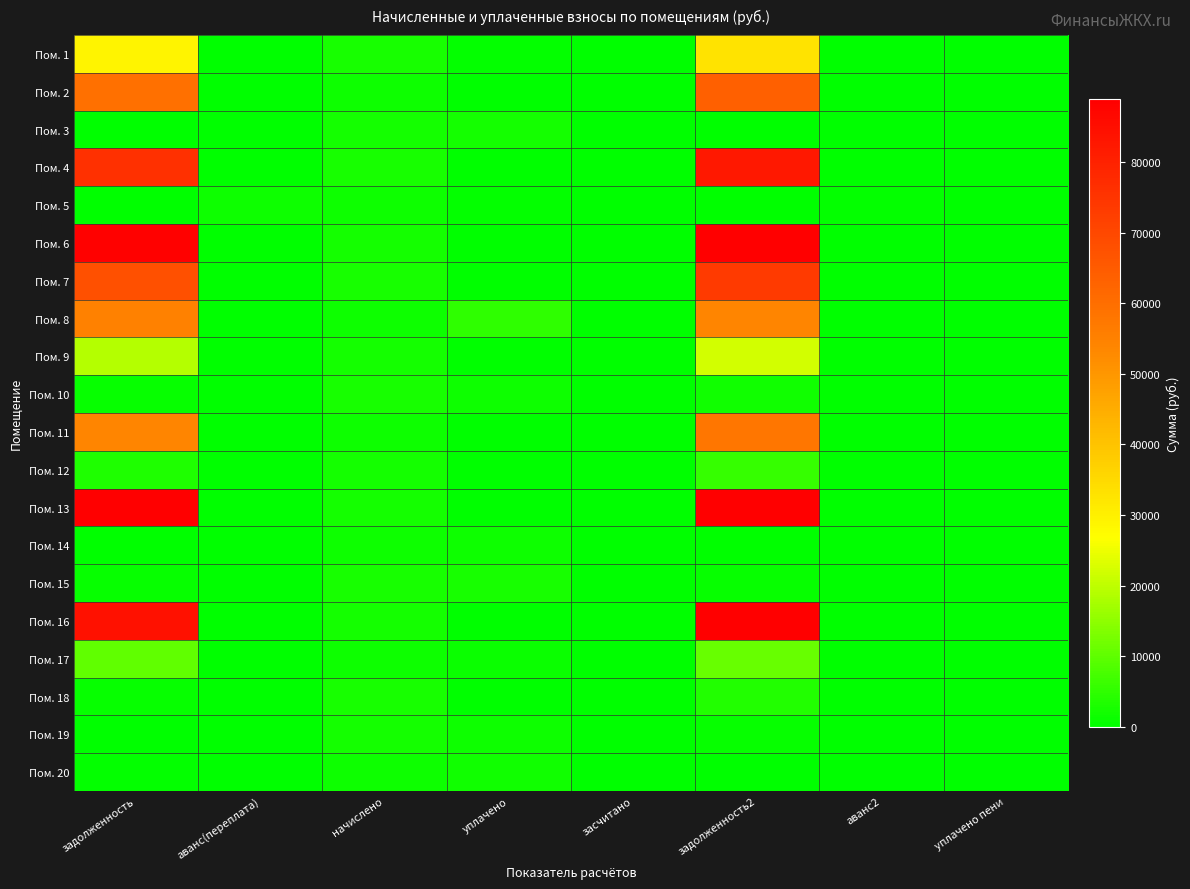

Reading left to right, extract all data points from this chart.

Пом. 1: задолженность=29047.7	аванс(переплата)=0.0	начислено=2636.6	уплачено=400.0	засчитано=0.0	задолженность2=32694.2	аванс2=0.0	уплачено пени=0.0
Пом. 2: задолженность=59431.1	аванс(переплата)=0.0	начислено=1458.8	уплачено=0.0	засчитано=0.0	задолженность2=63647.2	аванс2=0.0	уплачено пени=0.0
Пом. 3: задолженность=0.0	аванс(переплата)=0.3	начислено=2174.7	уплачено=2174.4	засчитано=0.0	задолженность2=0.0	аванс2=0.0	уплачено пени=0.0
Пом. 4: задолженность=76106.0	аванс(переплата)=0.0	начислено=2652.0	уплачено=0.0	засчитано=0.0	задолженность2=82473.8	аванс2=0.0	уплачено пени=0.0
Пом. 5: задолженность=0.0	аванс(переплата)=1401.5	начислено=1462.6	уплачено=600.0	засчитано=0.0	задолженность2=0.0	аванс2=538.9	уплачено пени=0.0
Пом. 6: задолженность=88284.4	аванс(переплата)=0.0	начислено=2167.0	уплачено=0.0	засчитано=0.0	задолженность2=94547.3	аванс2=0.0	уплачено пени=0.0
Пом. 7: задолженность=67773.7	аванс(переплата)=0.0	начислено=2678.9	уплачено=300.0	засчитано=0.0	задолженность2=73372.6	аванс2=0.0	уплачено пени=0.0
Пом. 8: задолженность=55211.1	аванс(переплата)=0.0	начислено=1454.9	уплачено=5000.0	засчитано=0.0	задолженность2=54041.5	аванс2=0.0	уплачено пени=0.0
Пом. 9: задолженность=18886.7	аванс(переплата)=0.0	начислено=2170.8	уплачено=0.0	засчитано=0.0	задолженность2=21980.1	аванс2=0.0	уплачено пени=0.0
Пом. 10: задолженность=828.8	аванс(переплата)=0.0	начислено=2667.4	уплачено=1718.0	засчитано=0.0	задолженность2=1778.2	аванс2=0.0	уплачено пени=0.0
Пом. 11: задолженность=53991.1	аванс(переплата)=0.0	начислено=1458.8	уплачено=0.0	засчитано=0.0	задолженность2=57772.4	аванс2=0.0	уплачено пени=0.0
Пом. 12: задолженность=3356.3	аванс(переплата)=0.0	начислено=2147.7	уплачено=0.0	засчитано=0.0	задолженность2=5675.0	аванс2=0.0	уплачено пени=0.0
Пом. 13: задолженность=89225.1	аванс(переплата)=0.0	начислено=2190.1	уплачено=0.0	засчитано=0.0	задолженность2=95554.8	аванс2=0.0	уплачено пени=0.0
Пом. 14: задолженность=0.0	аванс(переплата)=0.0	начислено=1443.4	уплачено=1443.4	засчитано=0.0	задолженность2=0.0	аванс2=0.0	уплачено пени=0.0
Пом. 15: задолженность=824.0	аванс(переплата)=0.0	начислено=2652.0	уплачено=2592.0	засчитано=0.0	задолженность2=884.0	аванс2=0.0	уплачено пени=0.0
Пом. 16: задолженность=84361.4	аванс(переплата)=0.0	начислено=2197.8	уплачено=0.0	засчитано=0.0	задолженность2=90504.5	аванс2=0.0	уплачено пени=0.0
Пом. 17: задолженность=10260.9	аванс(переплата)=0.0	начислено=1454.9	уплачено=1185.0	засчитано=0.0	задолженность2=10984.1	аванс2=0.0	уплачено пени=5.0
Пом. 18: задолженность=887.7	аванс(переплата)=0.0	начислено=2640.4	уплачено=0.0	засчитано=0.0	задолженность2=3548.4	аванс2=0.0	уплачено пени=0.0
Пом. 19: задолженность=104.2	аванс(переплата)=0.0	начислено=2170.8	уплачено=1447.2	засчитано=0.0	задолженность2=827.9	аванс2=0.0	уплачено пени=0.0
Пом. 20: задолженность=468.8	аванс(переплата)=0.0	начислено=1508.8	уплачено=1977.7	засчитано=0.0	задолженность2=0.0	аванс2=0.0	уплачено пени=0.0